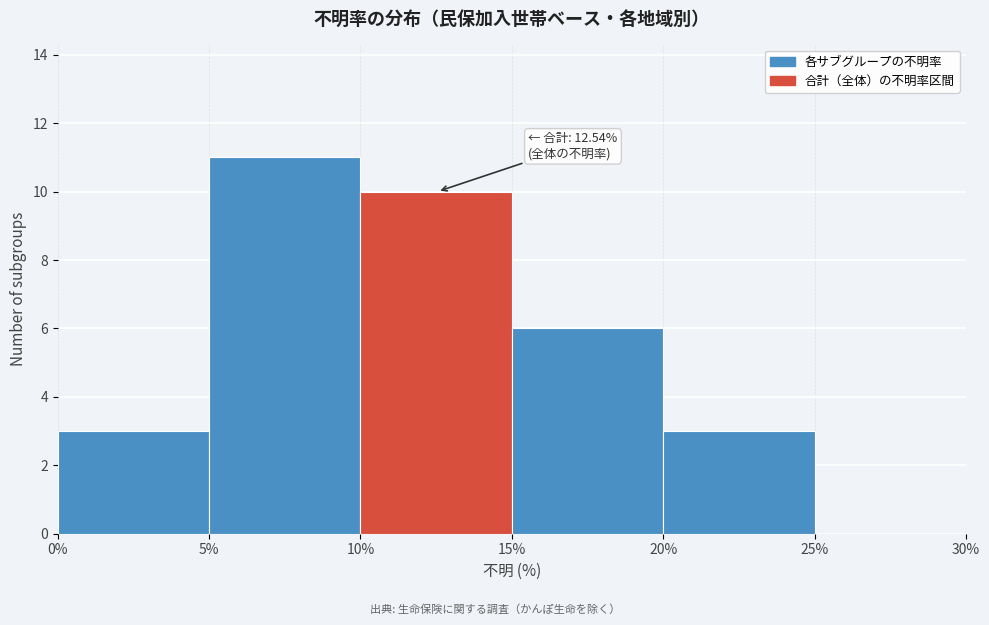

Which range on the x-axis has the tallest bar?

5% to 10%